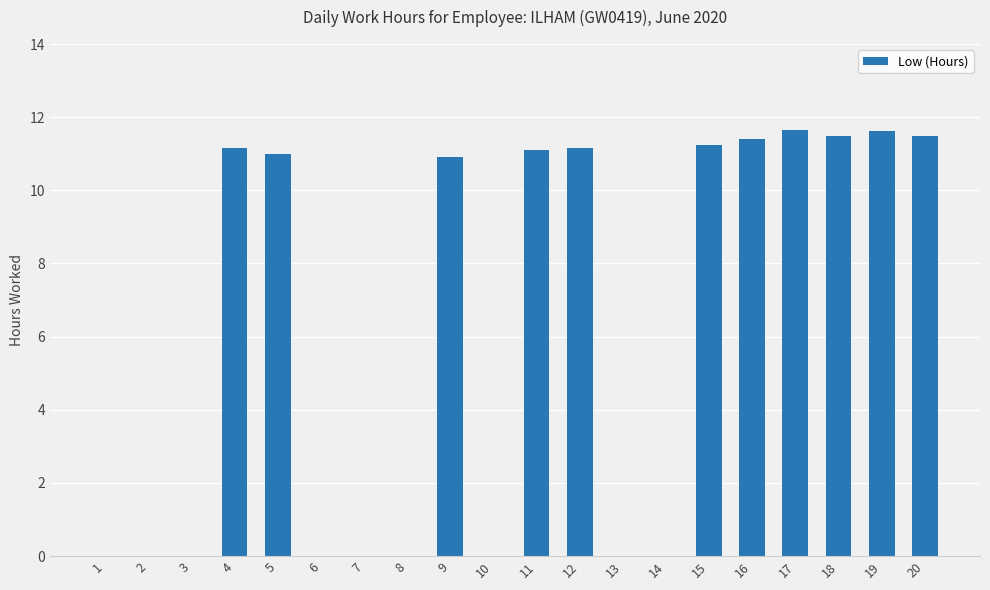

Count the number of values greater than 10.

11